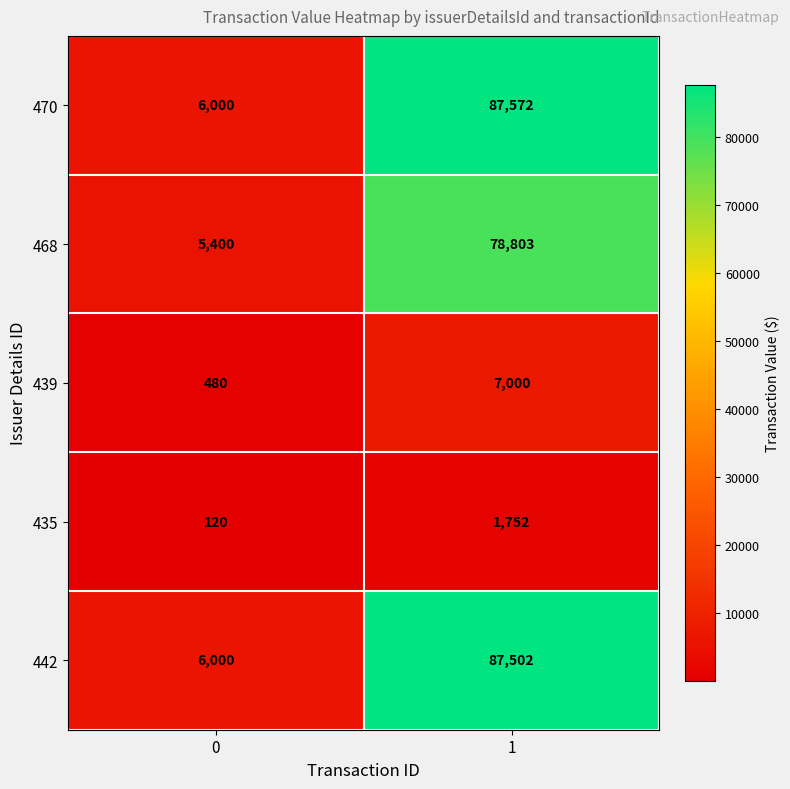

What is the difference between the maximum and minimum values in the 468 series?

73403